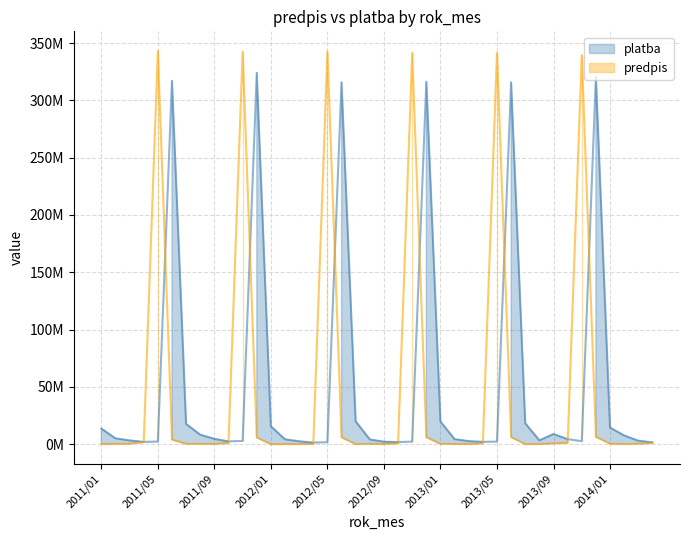

How many interior local peaks does the platba series have?

7